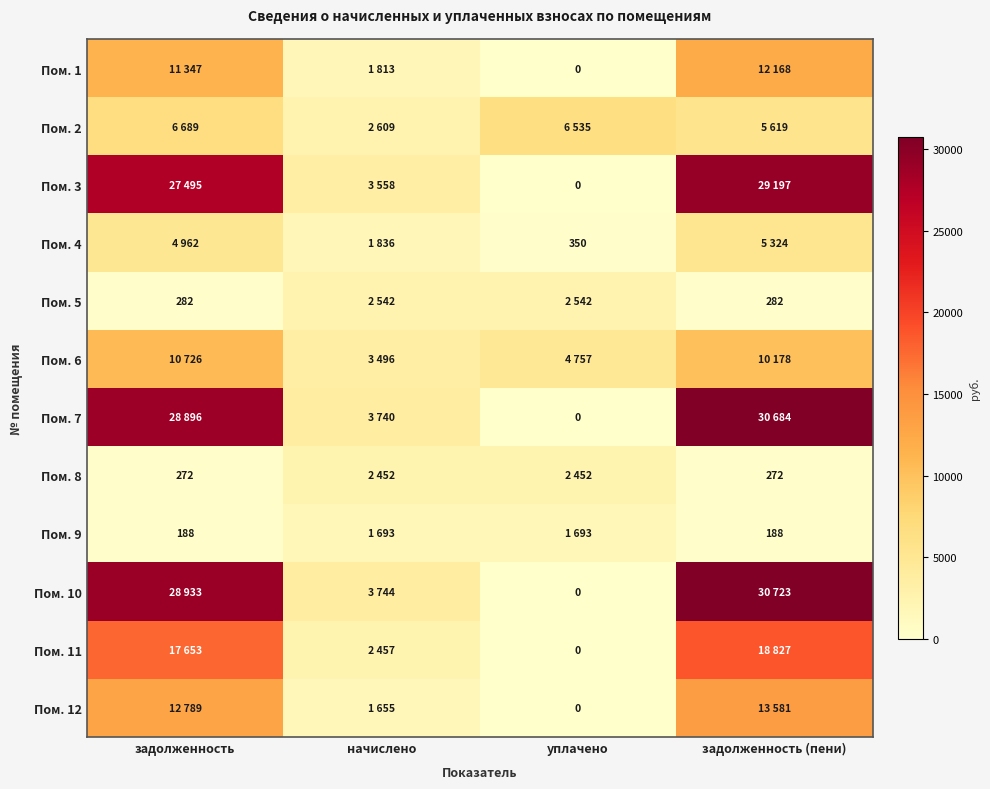

What is the spread (max minus min) of values at задолженность?

28744.6